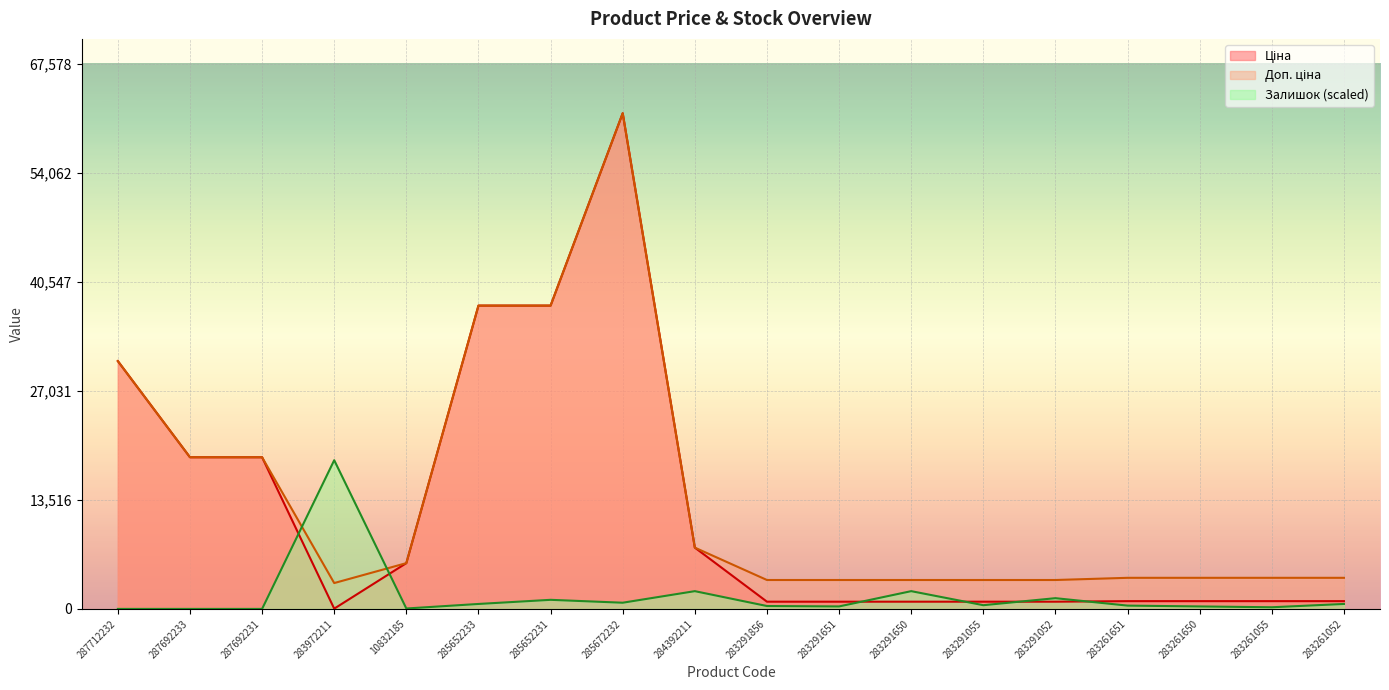

Between 287712232 and 283261651, which series saw the biggest shift?

Ціна